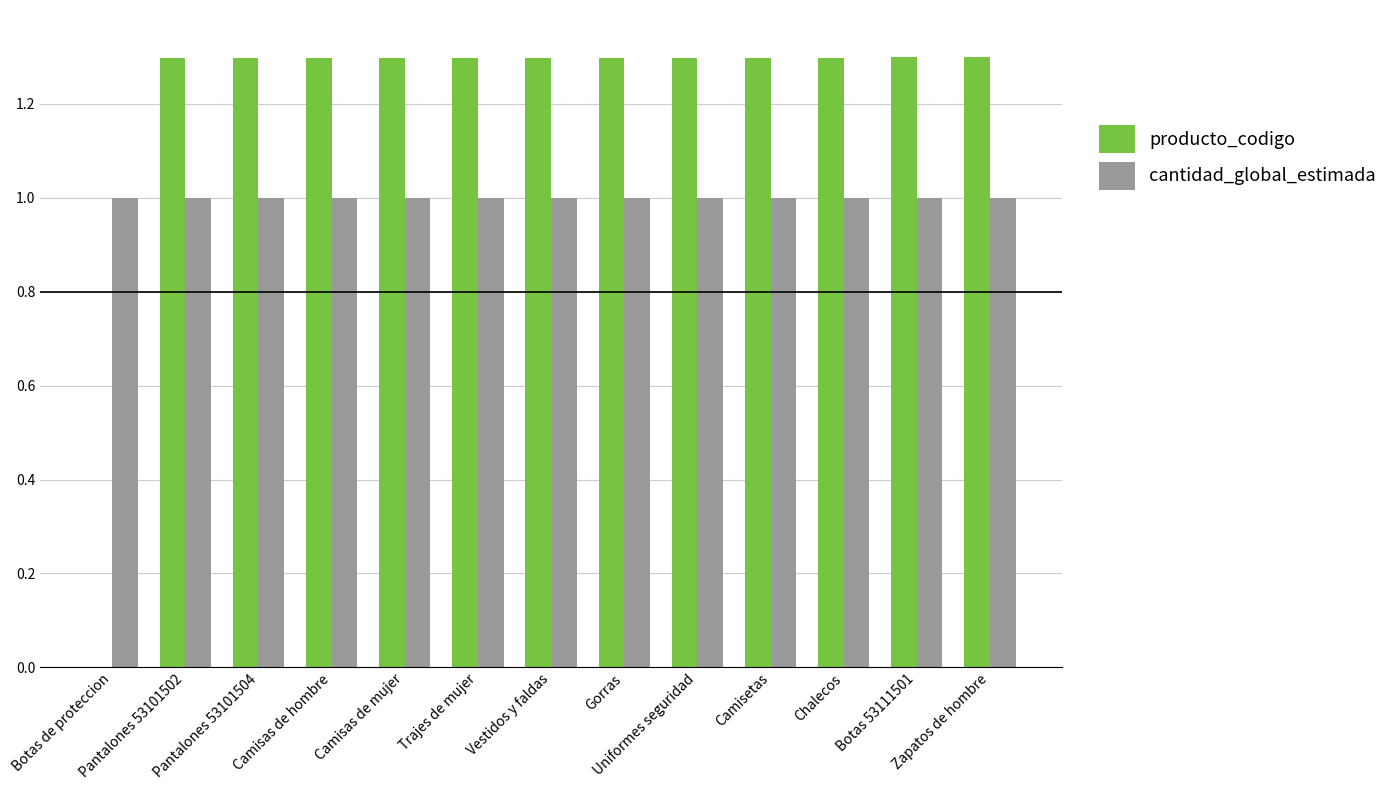

What is the maximum value for producto_codigo?

1.3